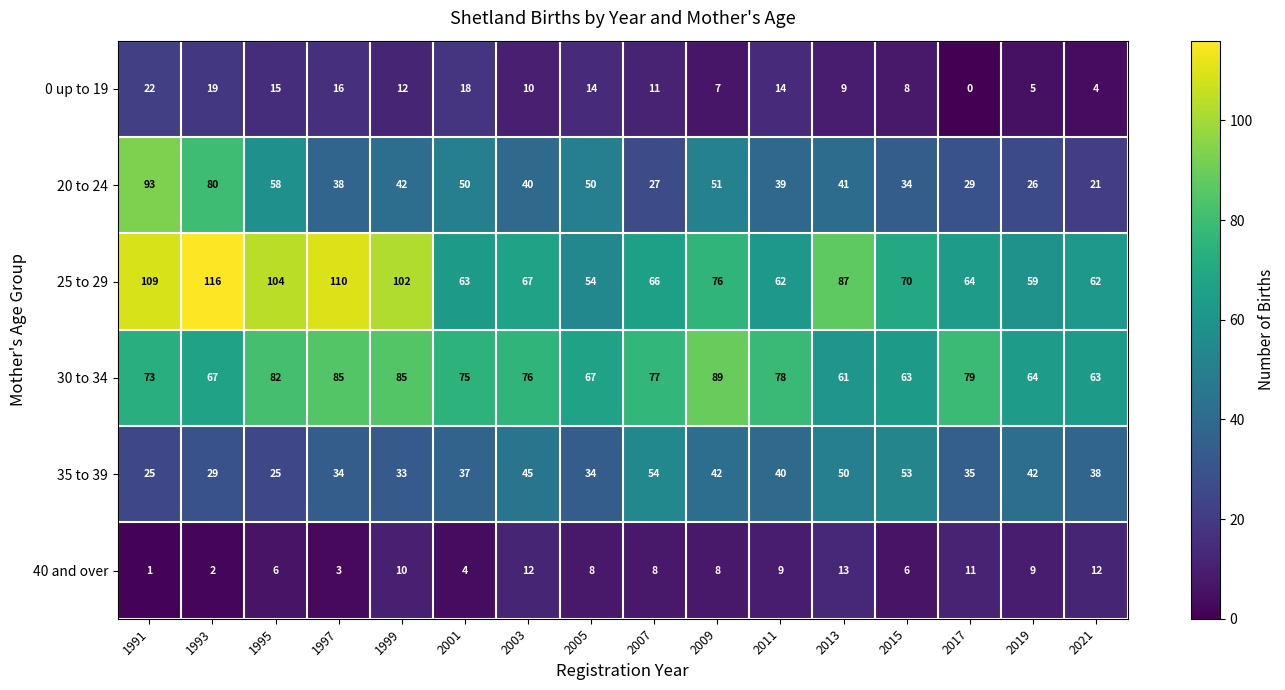

What is the difference between the 30 to 34 values at 2019 and 1999?

21